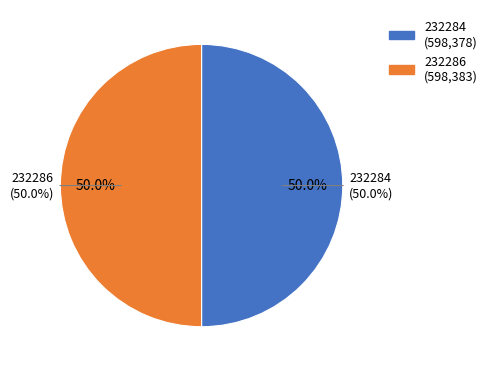

How many slices are in this pie chart?

2